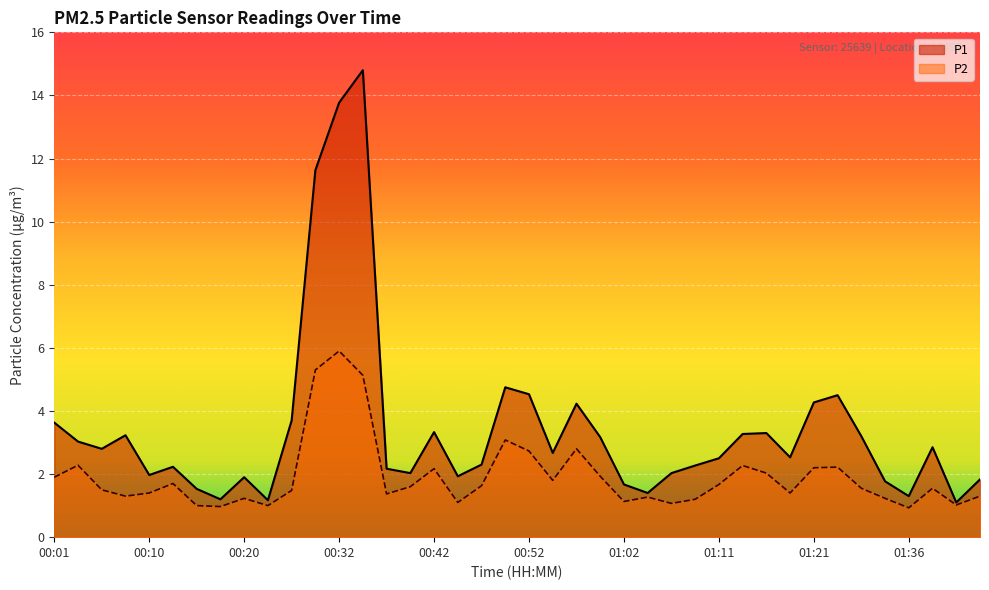

List the labels in order of P2 value, smallest first.

01:36, 00:18, 00:15, 00:23, 01:41, 01:06, 00:45, 01:02, 01:09, 00:20, 01:33, 01:04, 00:08, 01:43, 00:37, 00:10, 01:19, 00:25, 00:06, 01:31, 01:38, 00:40, 00:47, 01:11, 00:13, 00:54, 00:01, 00:59, 01:16, 00:42, 01:21, 01:23, 01:14, 00:03, 00:52, 00:57, 00:49, 00:35, 00:28, 00:32